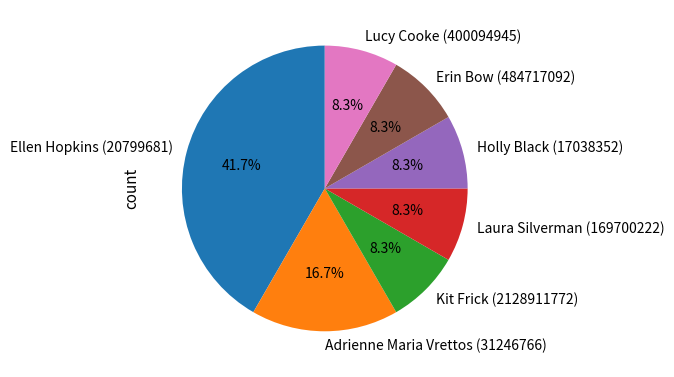

To the nearest percent, what is the combined percentage of Ellen Hopkins (20799681) and Lucy Cooke (400094945)?

50%